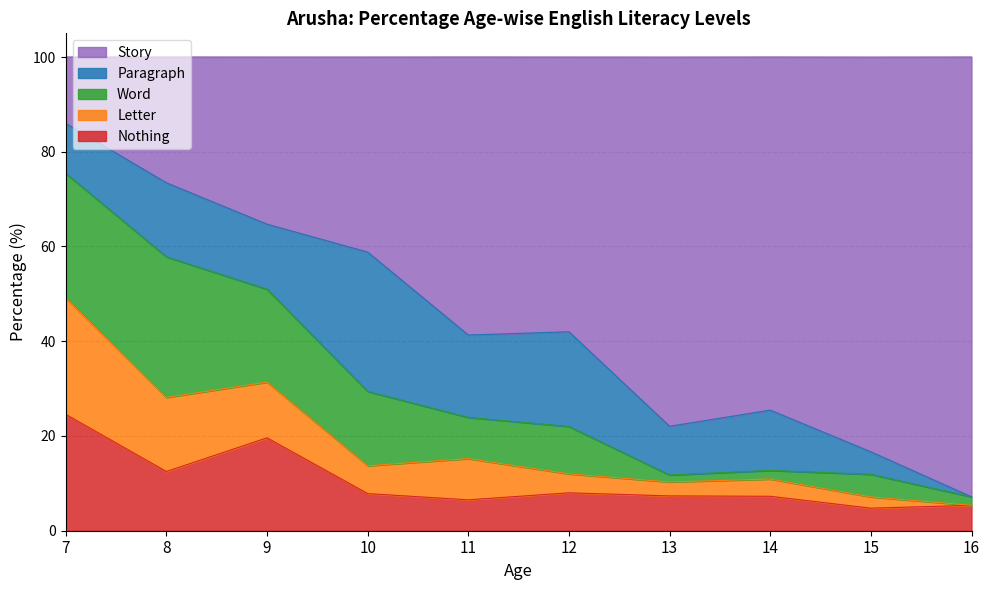

What is the maximum value shown in the chart?

92.9